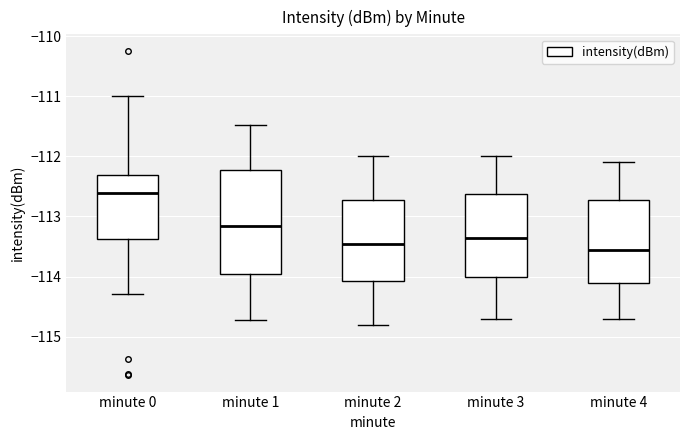

Where does the lower whisker of the box for minute 0 end on the y-axis? The values are not printed on the chart, so give them approximately, as read against the axis.

-114.3